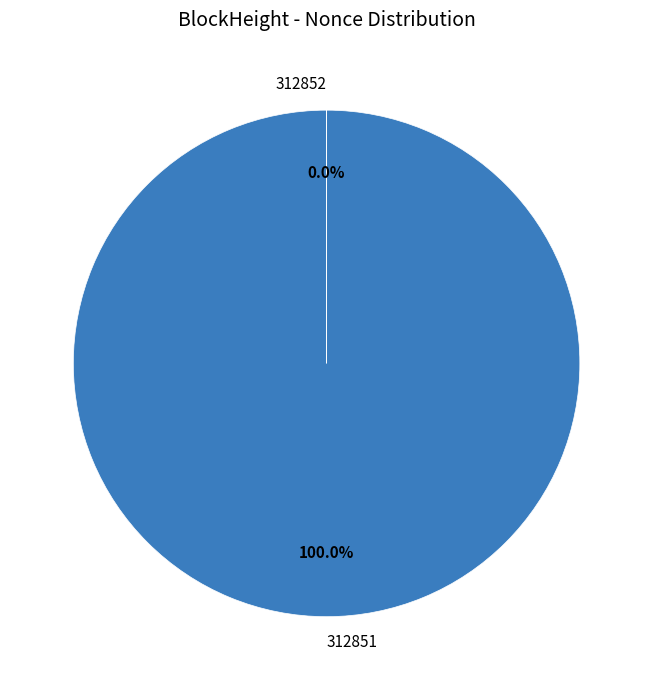

What is the largest slice in the pie chart?

312851